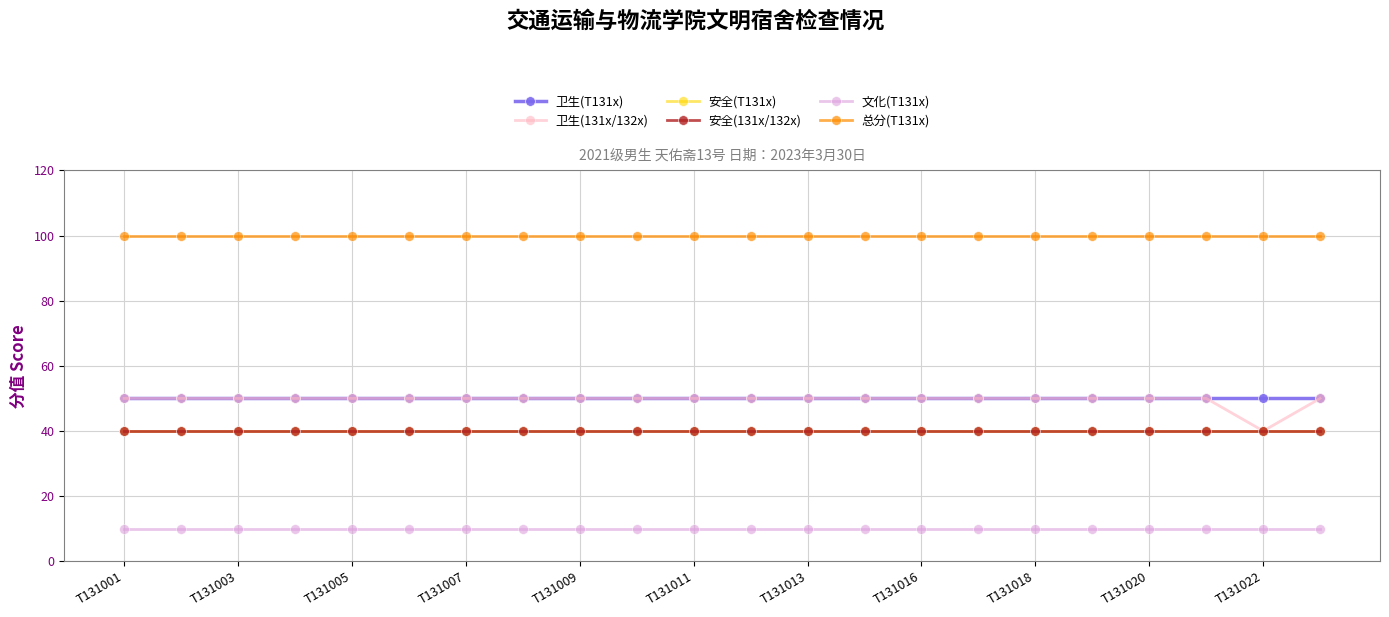

Does the chart have visible grid lines?

Yes